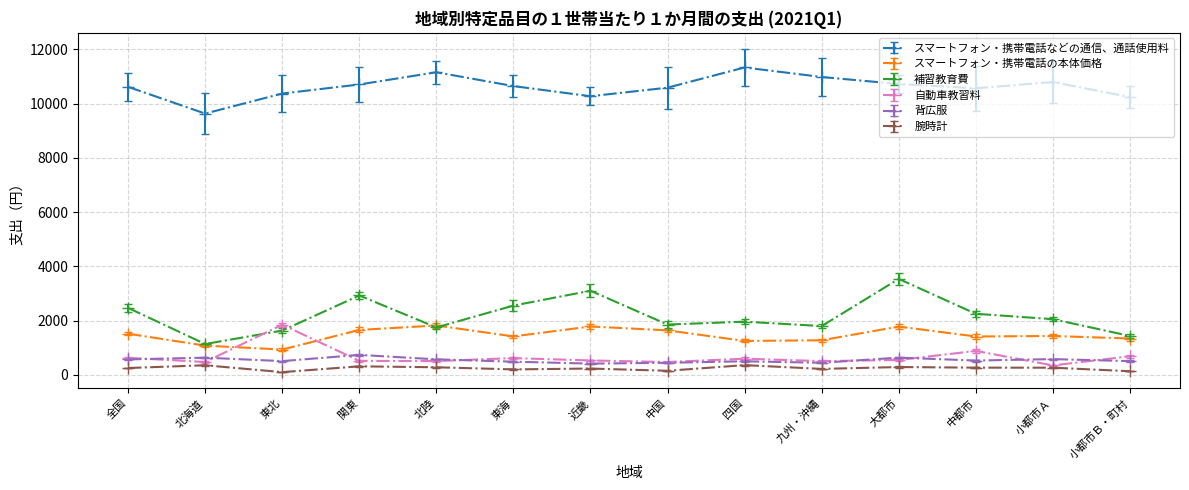

What is the difference between the 自動車教習料 values at 大都市 and 北海道?

74